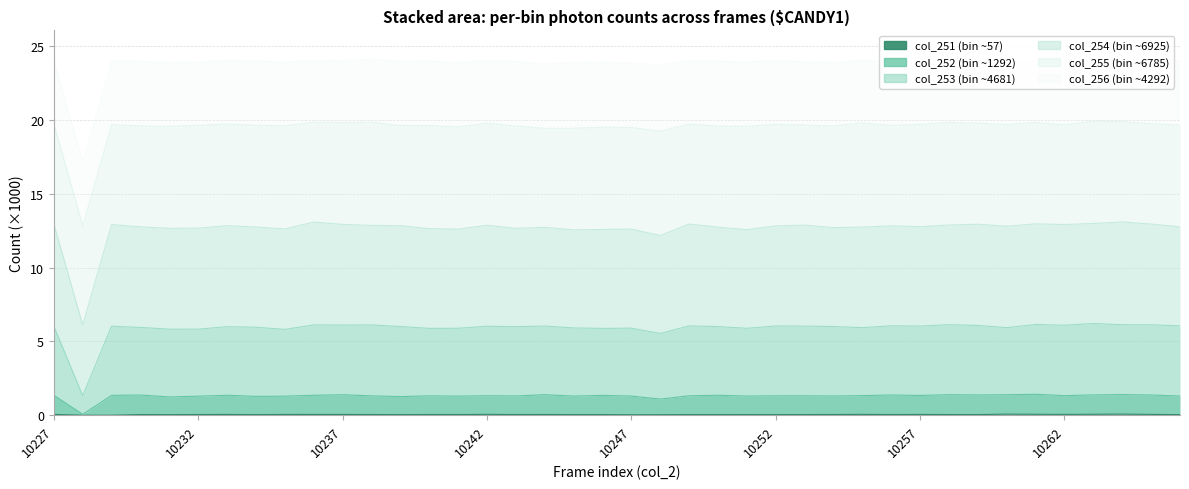

At which category does col_253 reach its first local valley?

10228